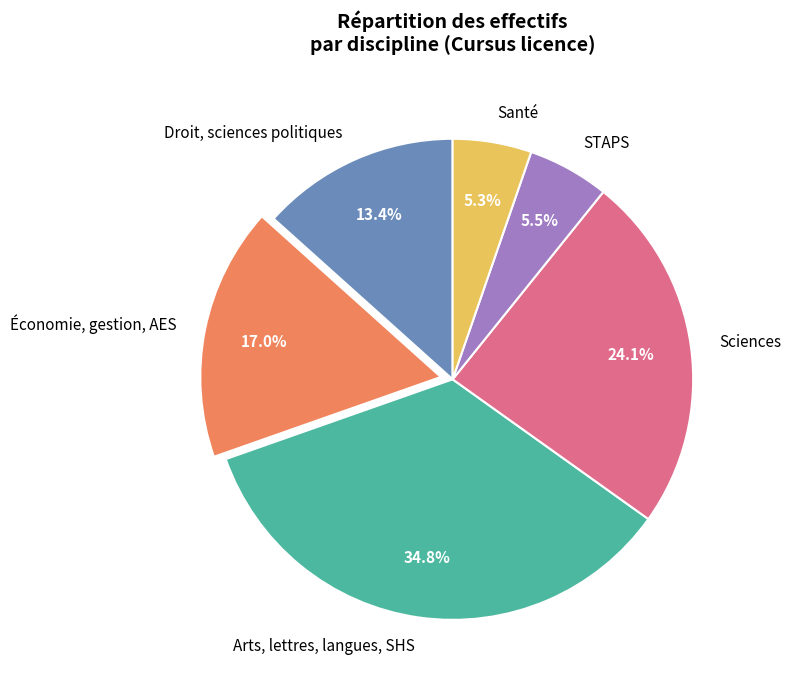

Which has a higher value, Économie, gestion, AES or Arts, lettres, langues, SHS?

Arts, lettres, langues, SHS